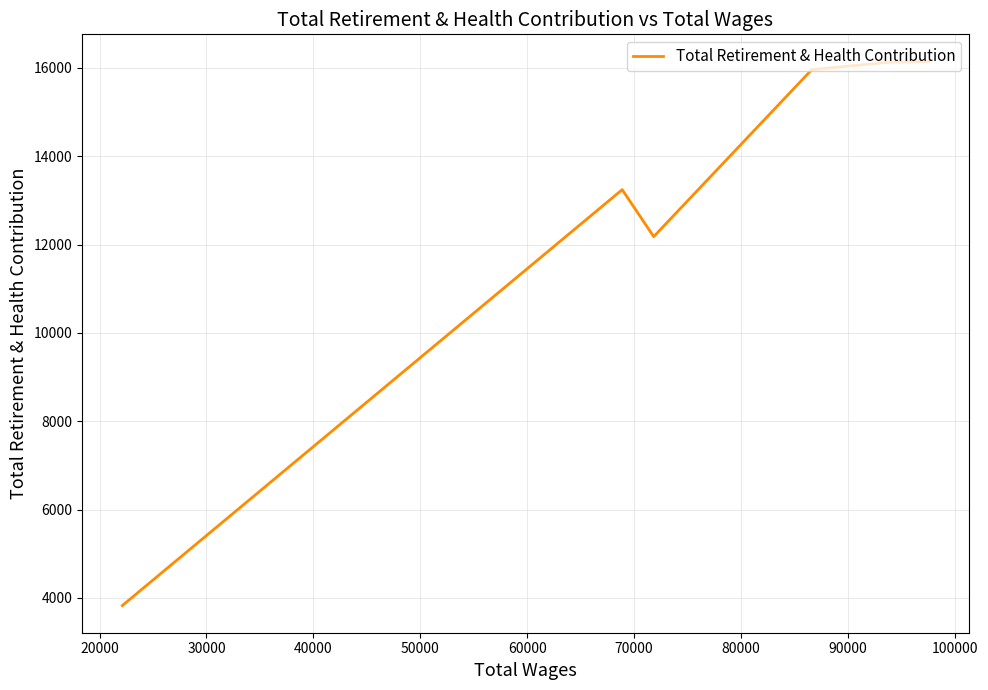

True or false: the data shows 9703 at 20000.

False